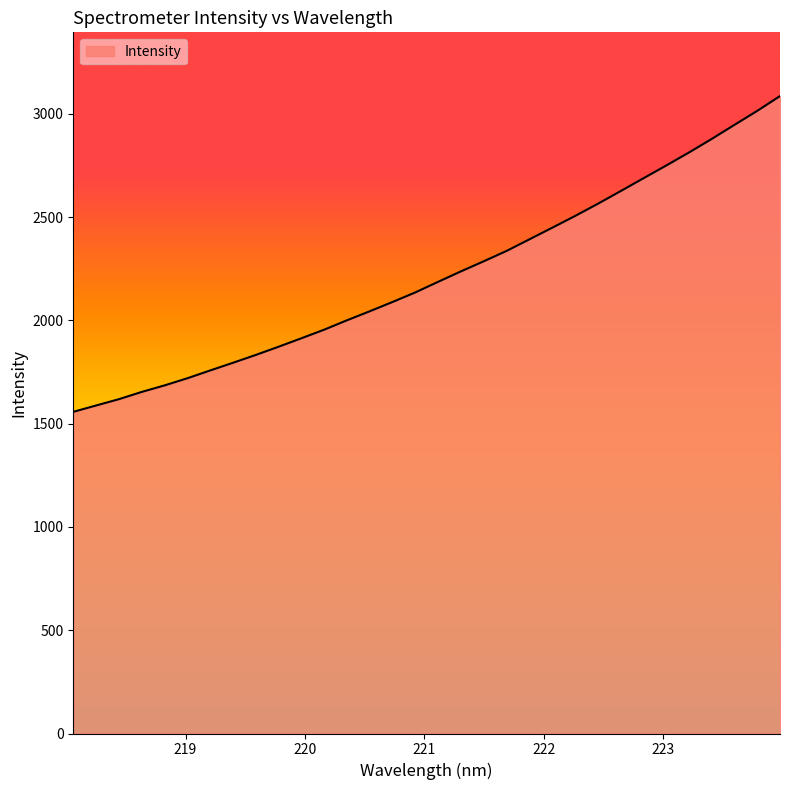

What is the difference between the maximum and minimum values?

1529.0